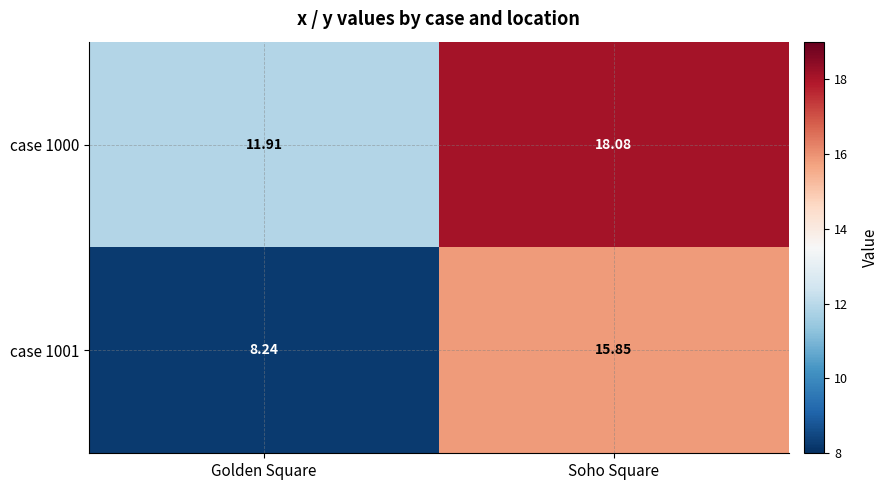

Which series has the largest range (max minus min)?

case 1001